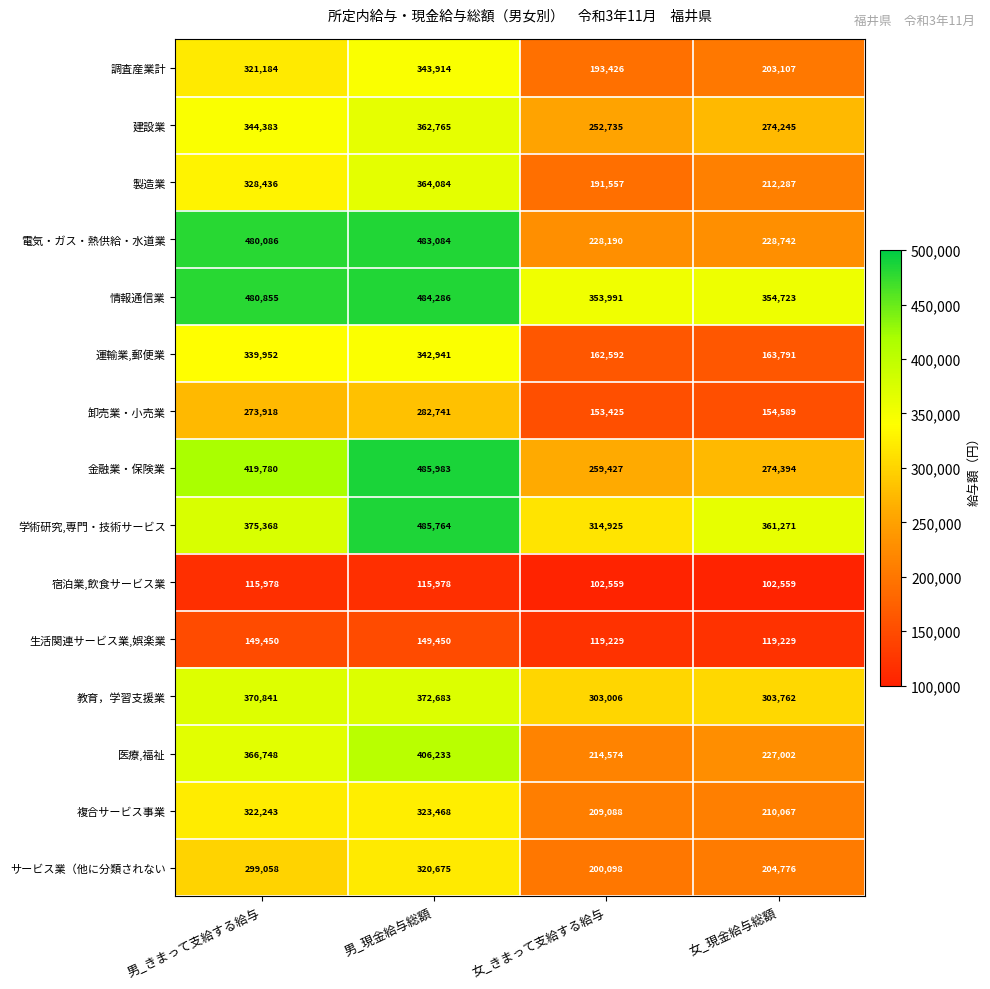

The 卸売業・小売業 series shows 282741 at 男_現金給与総額. True or false?

True